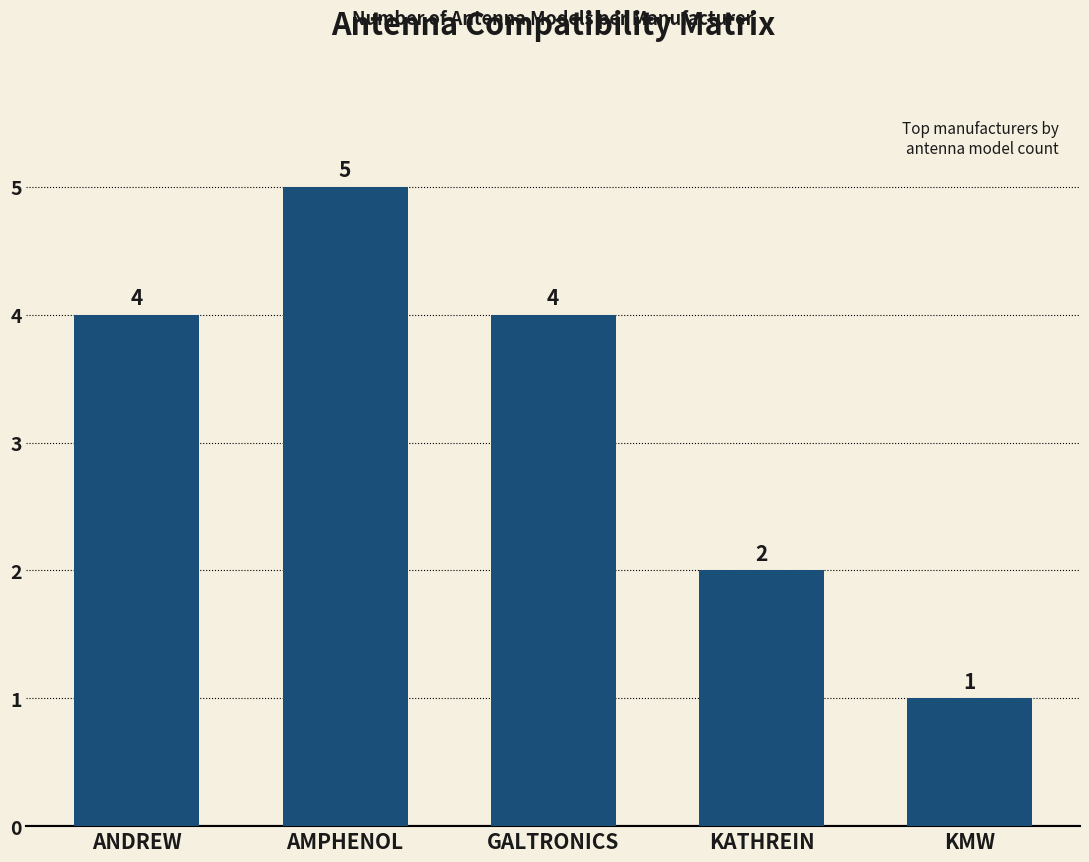

What is the maximum value shown in the chart?

5